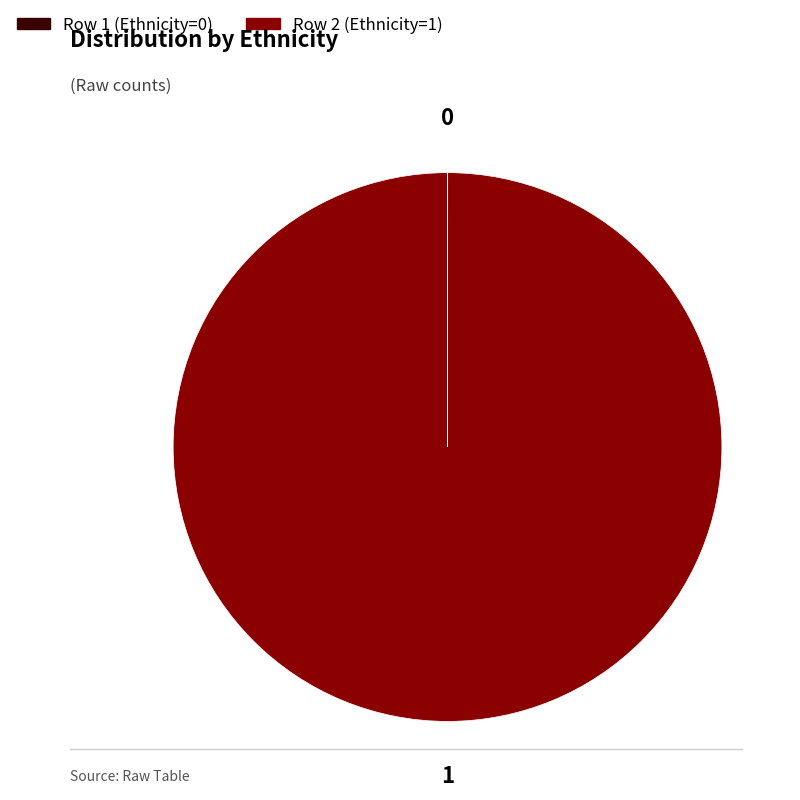

Is it true that Row 2 (Ethnicity=1) is 100% of the pie?

True